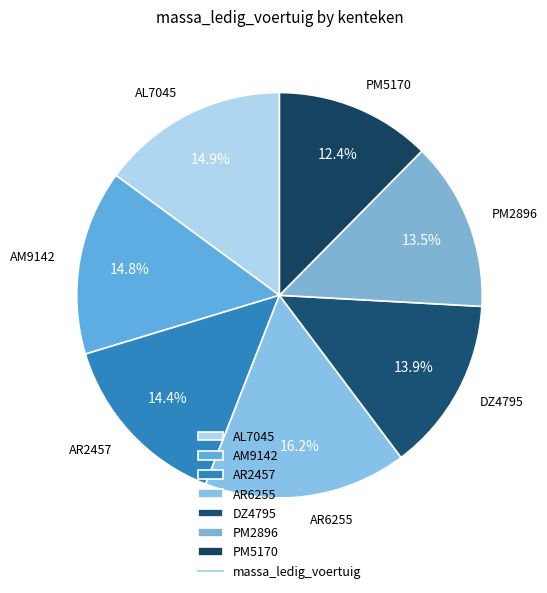

Is there any slice that represents more than half of the pie?

No